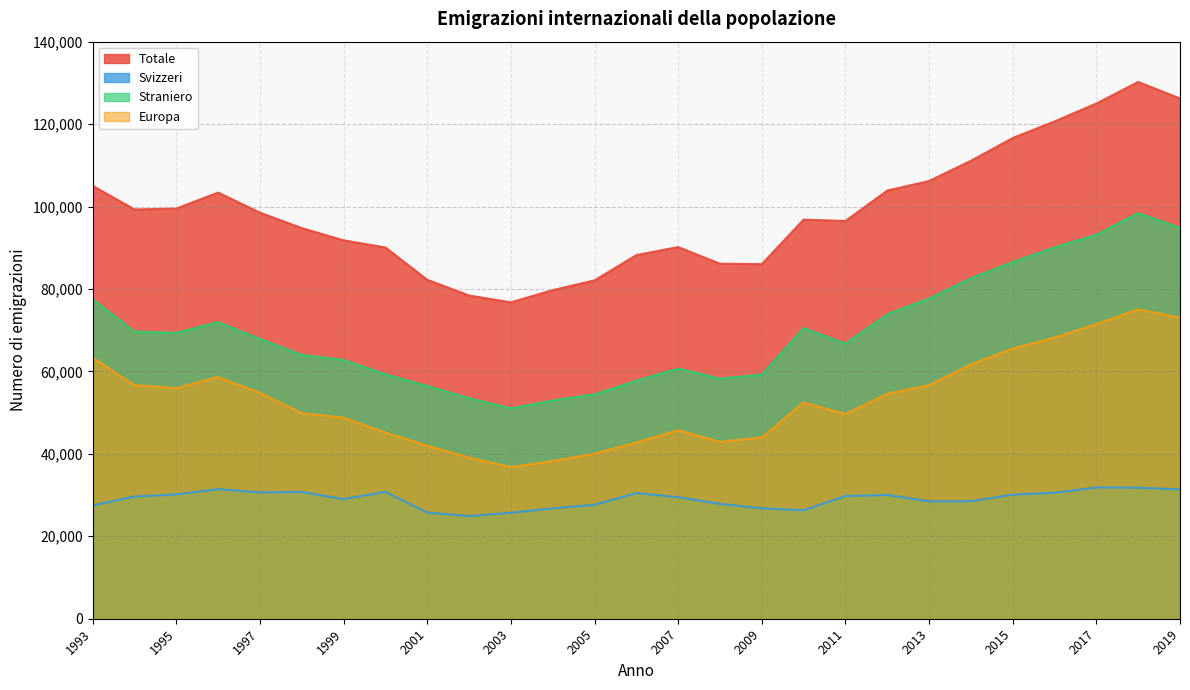

Reading left to right, extract all data points from this chart.

Totale: 105025	99305	99509	103398	98521	94778	91804	90078	82234	78419	76756	79726	82090	88218	90175	86130	86036	96839	96494	103881	106196	111103	116631	120653	124997	130225	126221
Svizzeri: 27489	29639	30152	31449	30641	30761	29024	30776	25757	24902	25710	26776	27655	30479	29487	27864	26800	26311	29756	30026	28489	28496	30103	30565	31840	31794	31362
Straniero: 77537	69666	69357	71949	67880	64017	62780	59302	56477	53517	51046	52950	54435	57739	60688	58266	59236	70528	66738	73855	77707	82607	86528	90088	93157	98431	94859
Europa: 63337	56687	55940	58651	54789	49876	48784	45168	41987	39107	36789	38275	40036	42773	45761	42899	43980	52493	49654	54574	56664	61710	65563	68215	71495	75064	73057